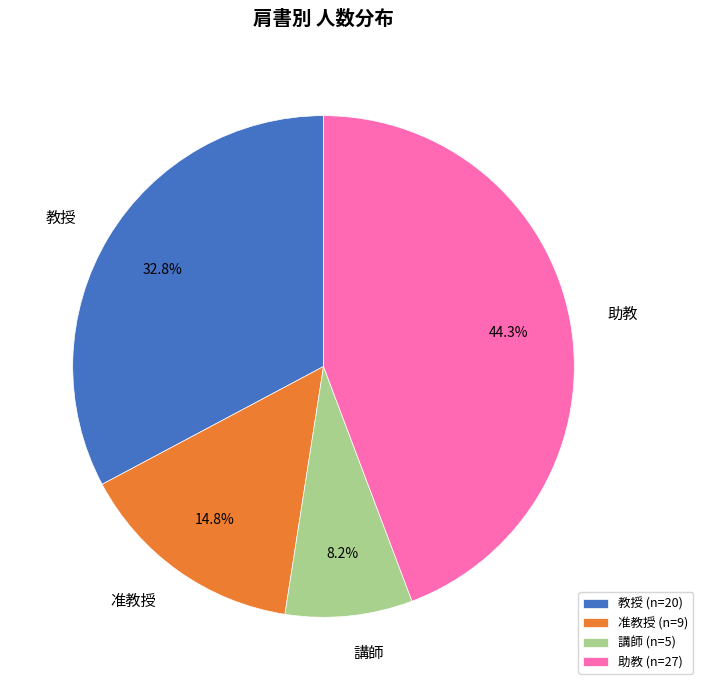

Which has a higher value, 講師 or 助教?

助教